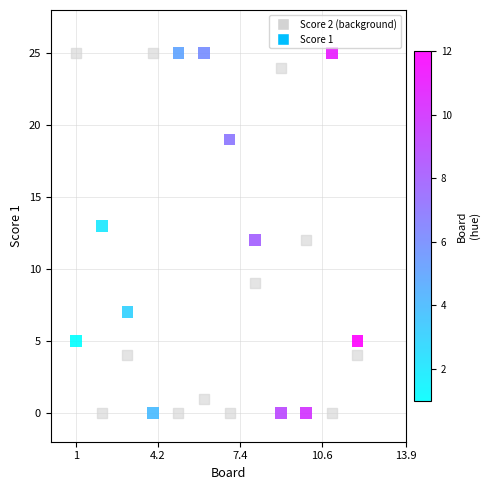

What is the X range (max minus min) for the scatter plot?

11